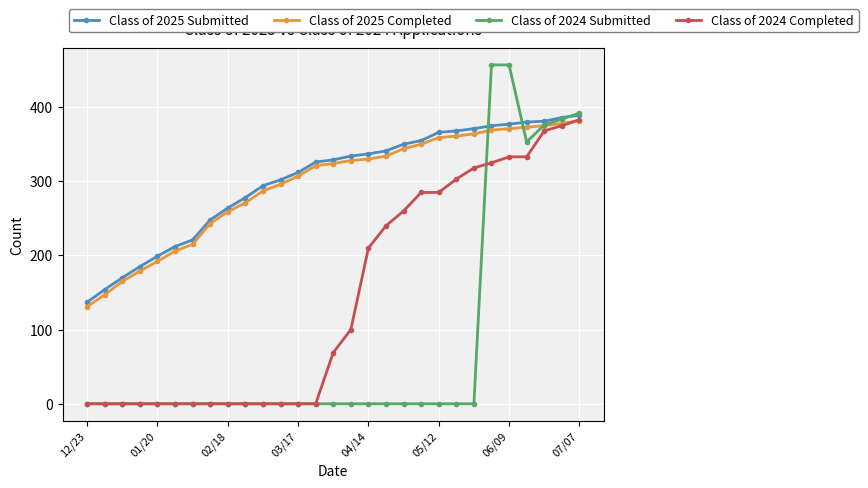

What is the highest value of the Class of 2025 Completed series?

382